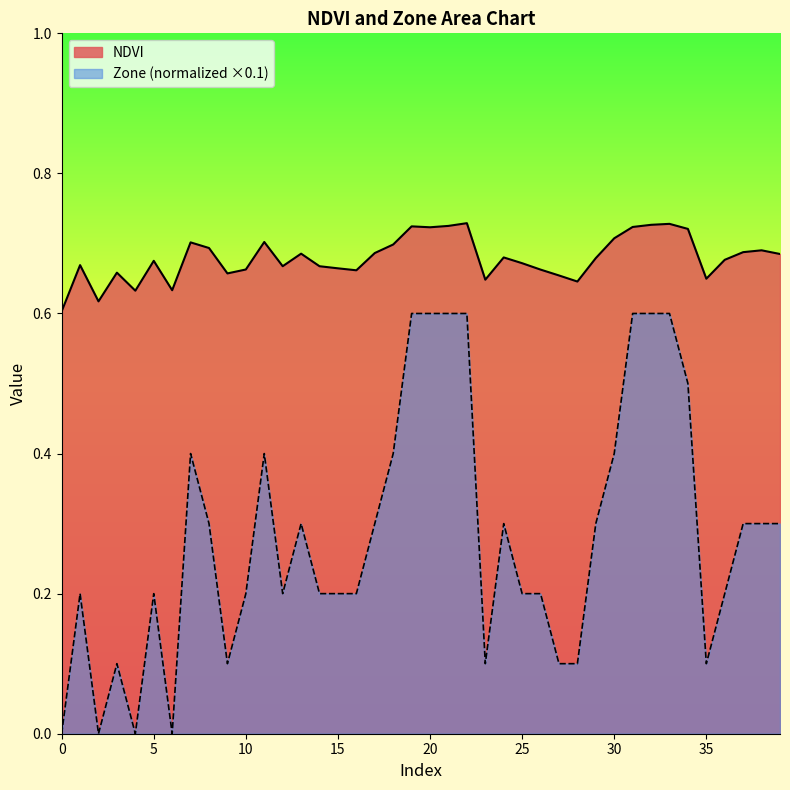

What is the difference between the highest and lowest values at 32?

0.1